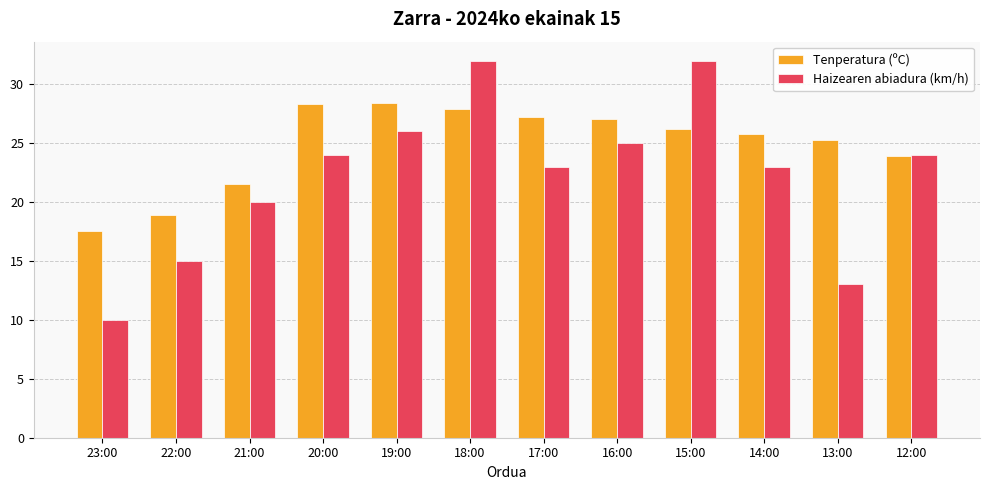

What is the spread (max minus min) of values at 20:00?

4.3